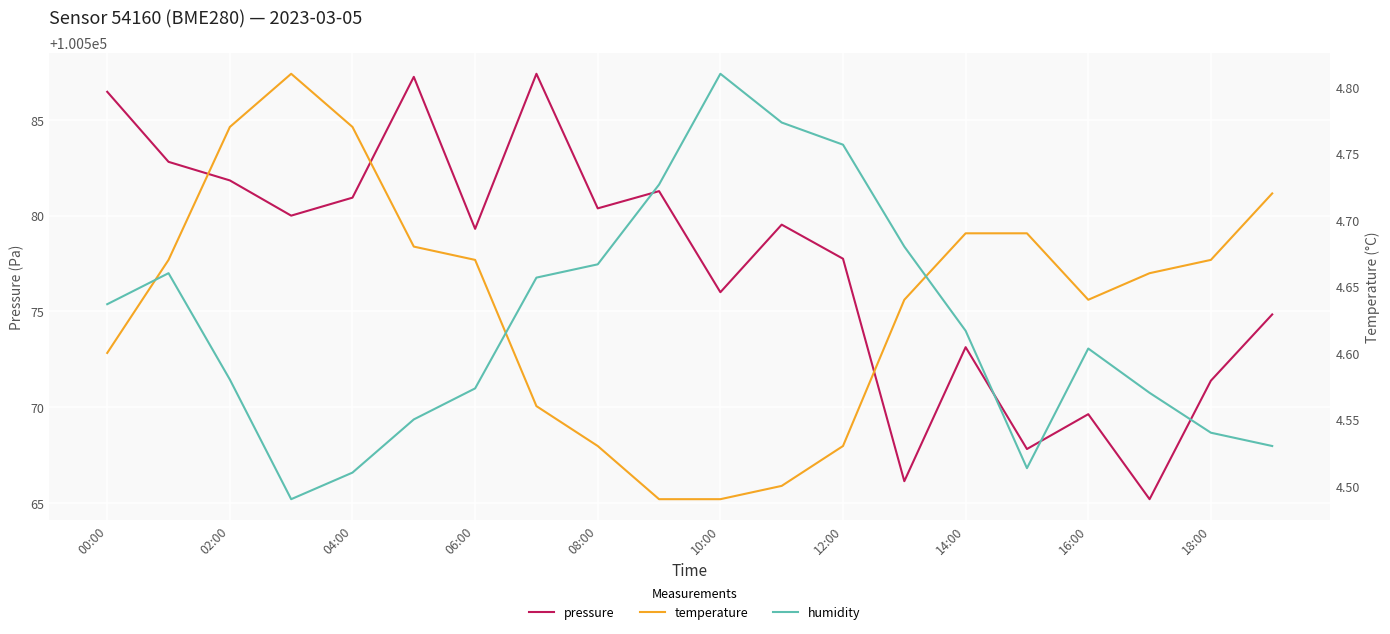

What is the difference between the second highest and minimum values in the temperature series?

0.3